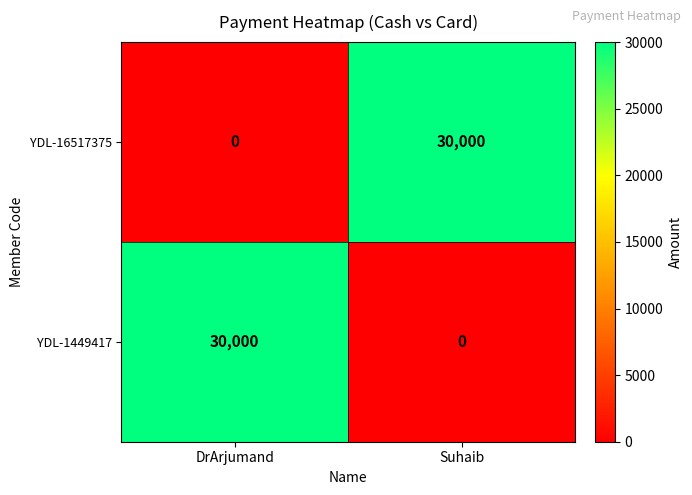

What is the spread (max minus min) of values at Suhaib?

30000